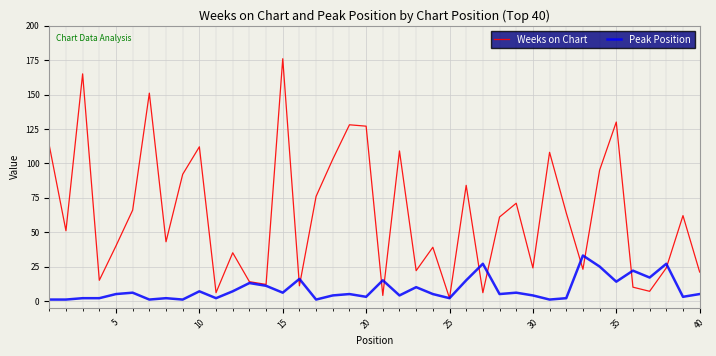

Which series has the largest total across all categories?

Weeks on Chart